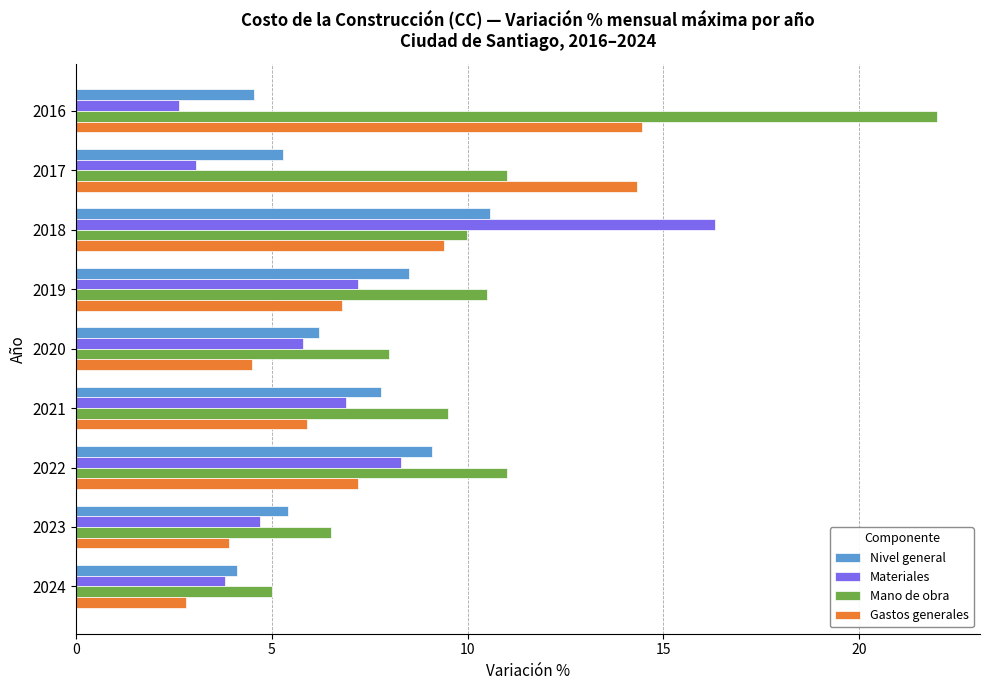

List the series in order of their peak value, highest first.

Mano de obra, Materiales, Gastos generales, Nivel general